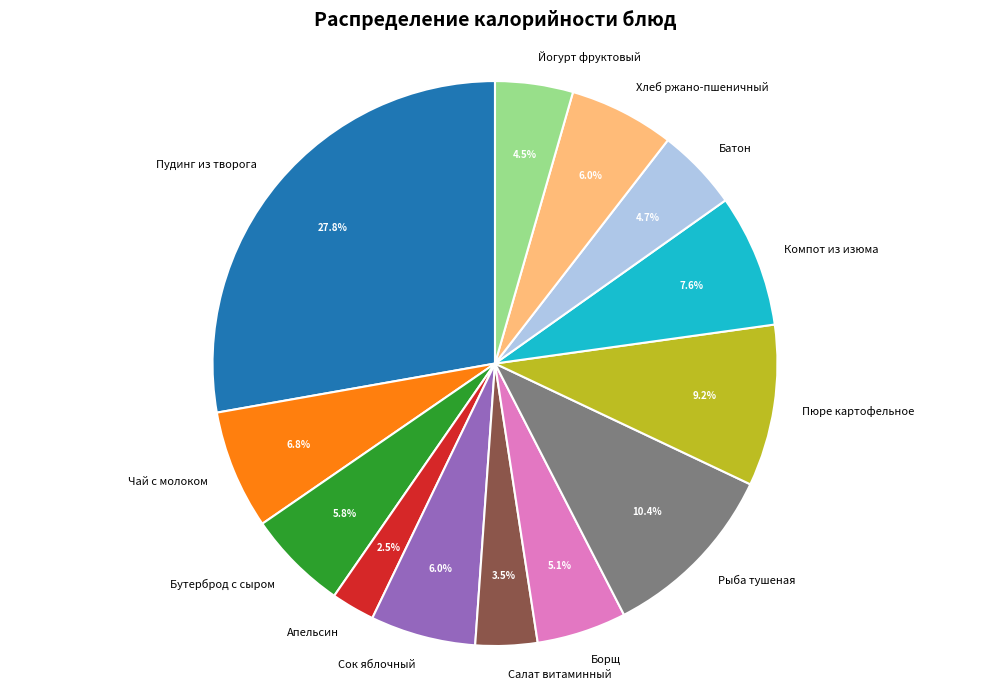

Between Салат витаминный and Сок яблочный, which is larger?

Сок яблочный